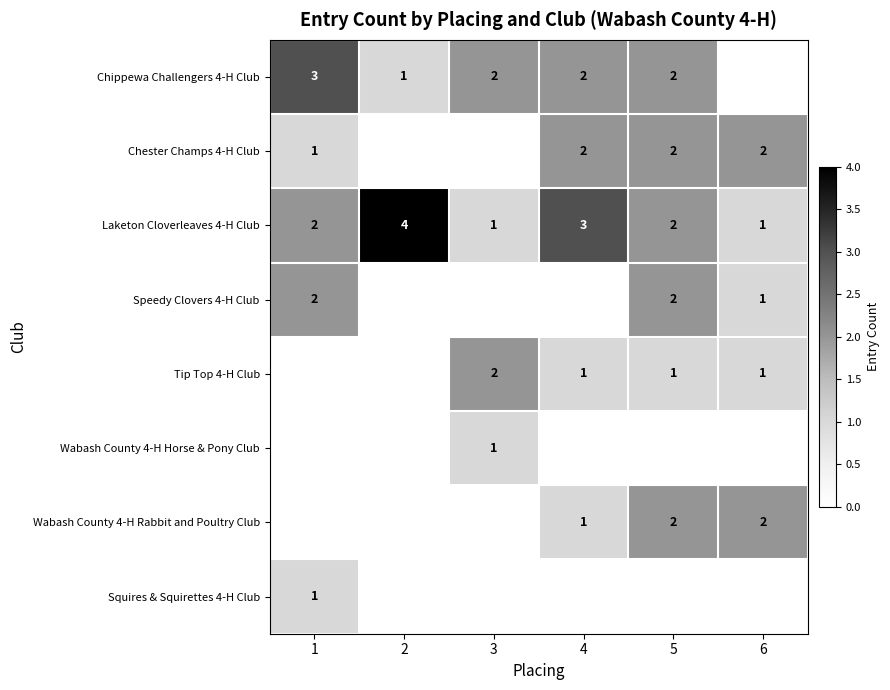

What is the sum of the Chippewa Challengers 4-H Club values at 2 and 3?

3